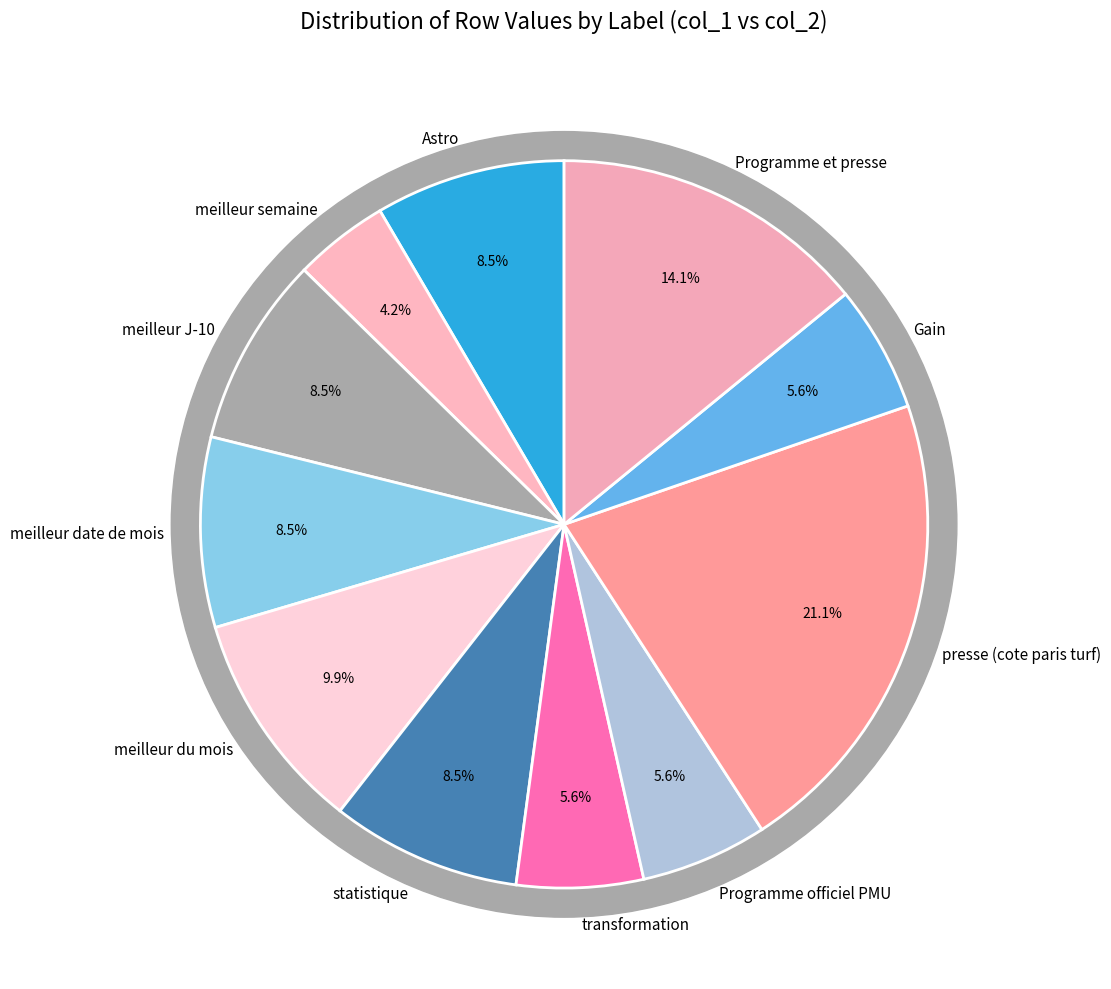

To the nearest percent, what portion does presse (cote paris turf) represent?

21%